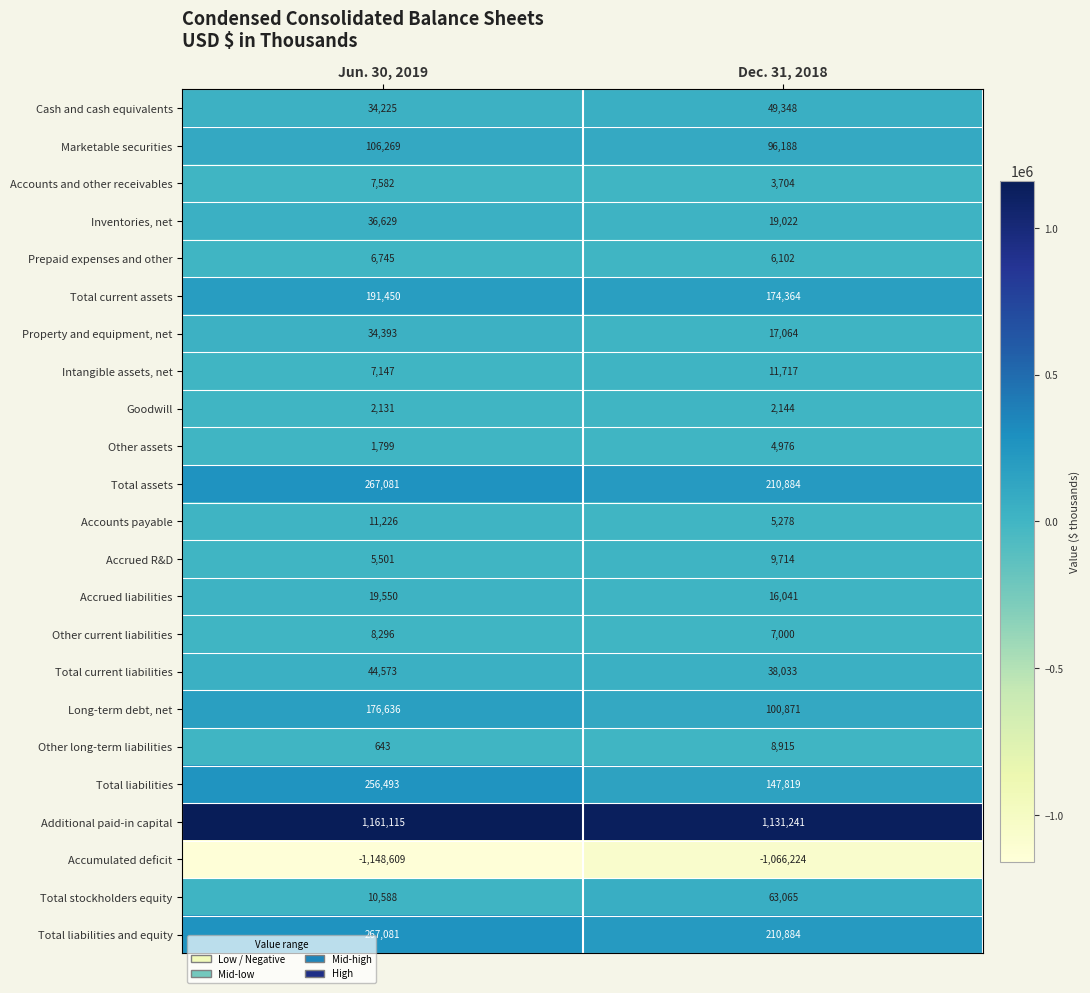

What value does the Marketable securities series have at Jun. 30, 2019, to the nearest 50?

106250